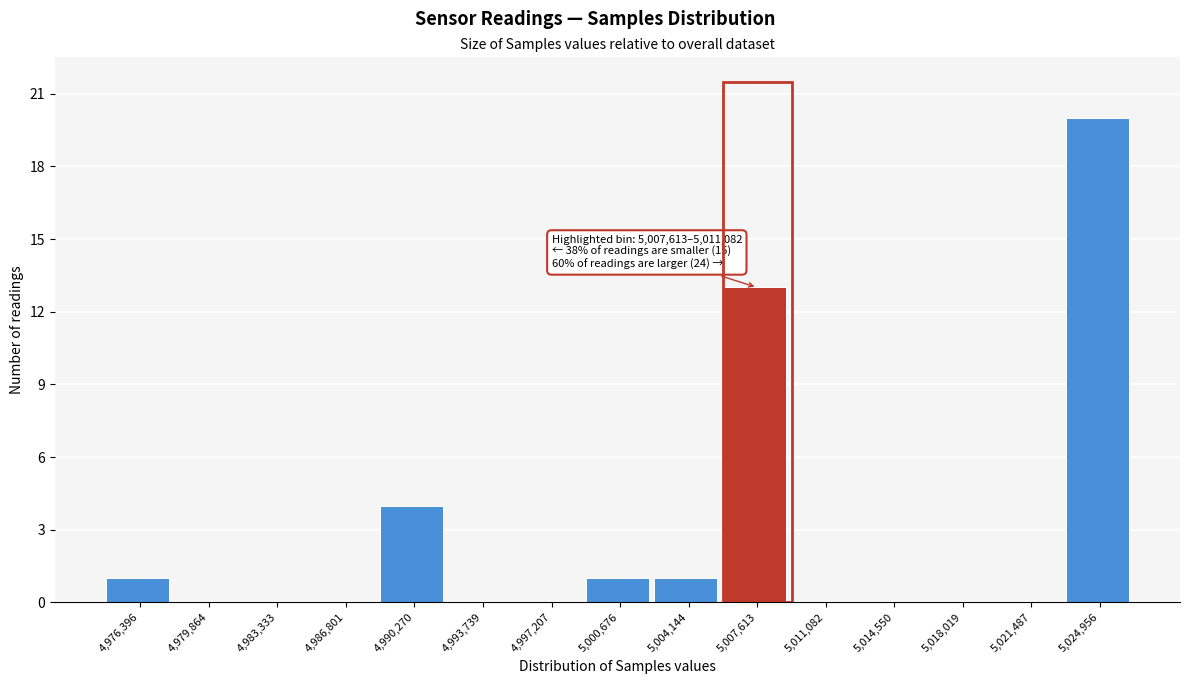

Reading right to left, list all the values displayed in this chart.

5,024,956=20	5,021,487=0	5,018,019=0	5,014,550=0	5,011,082=0	5,007,613=13	5,004,144=1	5,000,676=1	4,997,207=0	4,993,739=0	4,990,270=4	4,986,801=0	4,983,333=0	4,979,864=0	4,976,396=1